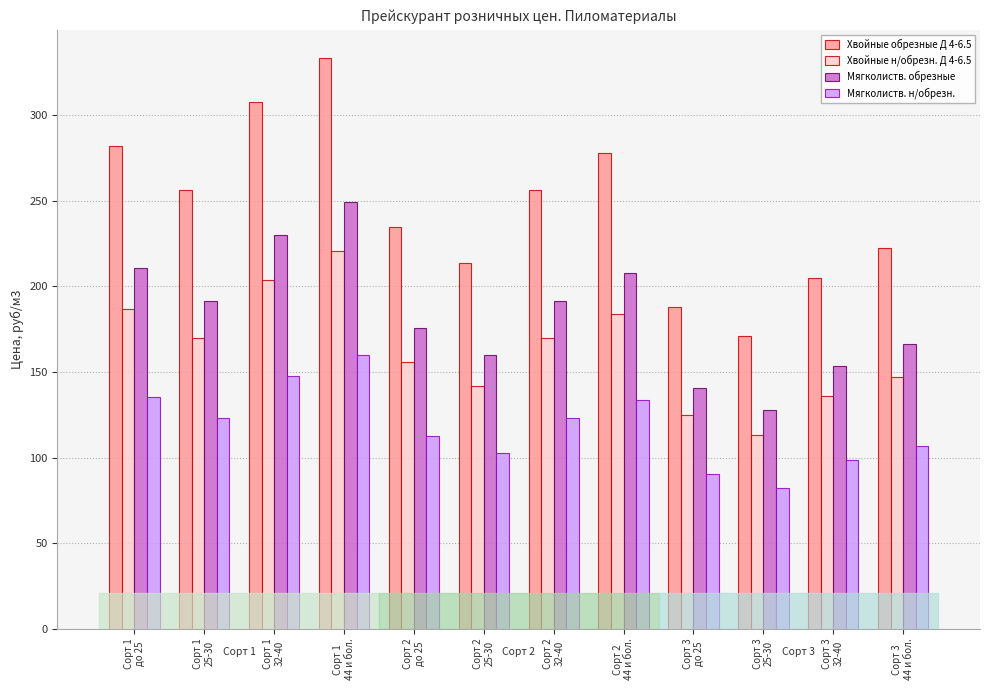

List the series in order of their peak value, highest first.

Хвойные обрезные Д 4-6.5, Мягколиств. обрезные, Хвойные н/обрезн. Д 4-6.5, Мягколиств. н/обрезн.